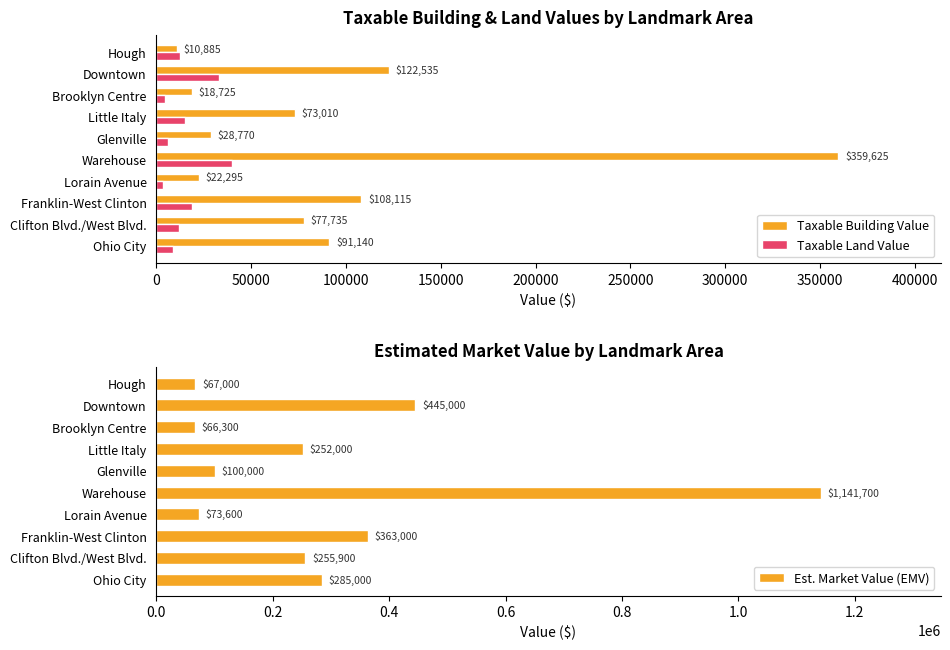

What is the difference between the maximum and minimum values in the Est. Market Value (EMV) series?

1075400